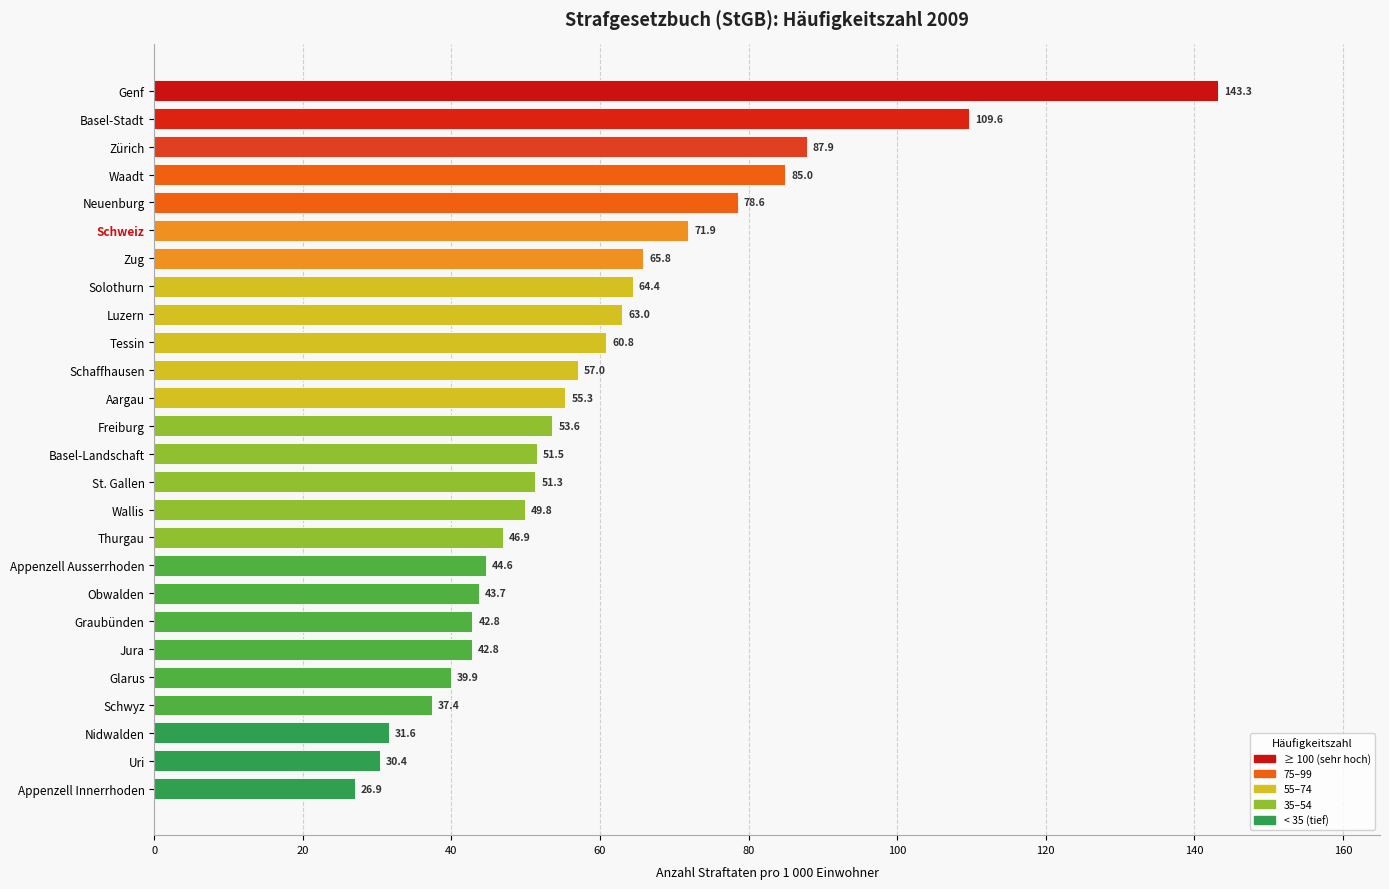

How many bars are there in total?

26